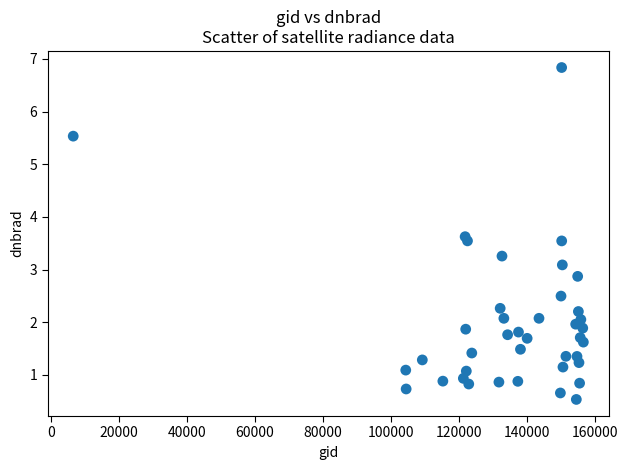

What is the range of Y values (max minus min)?

6.3